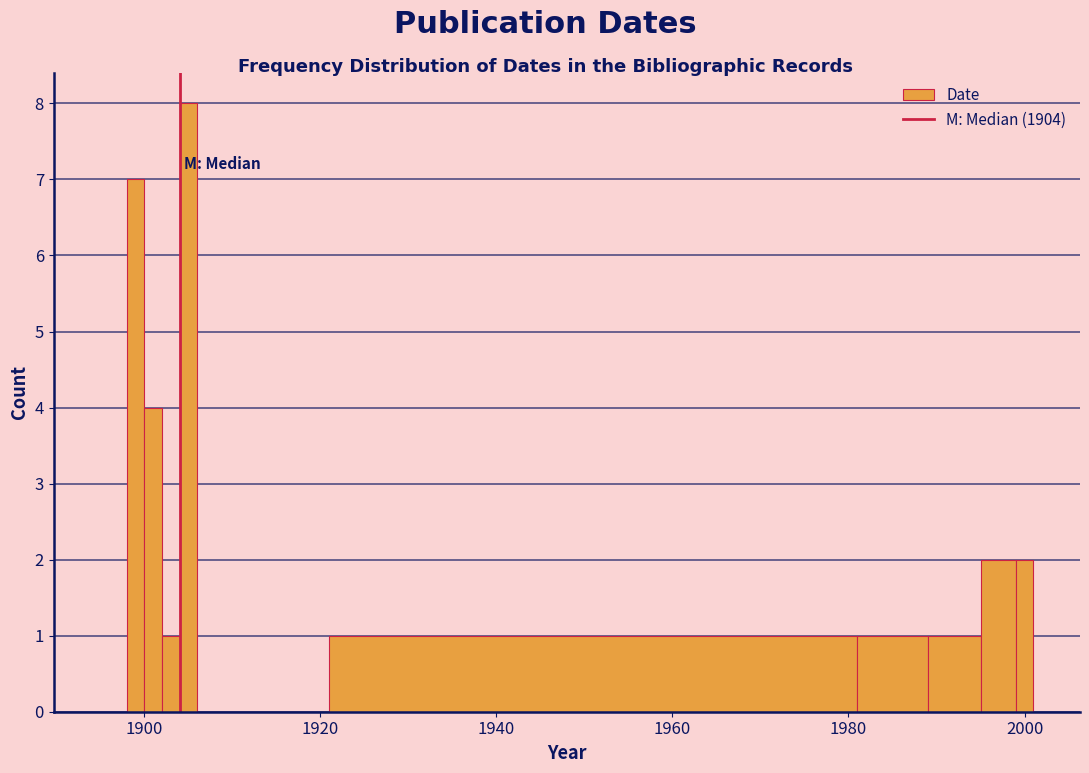

Read against the x-axis, roughly where is the centre of the tallest bar?

1906